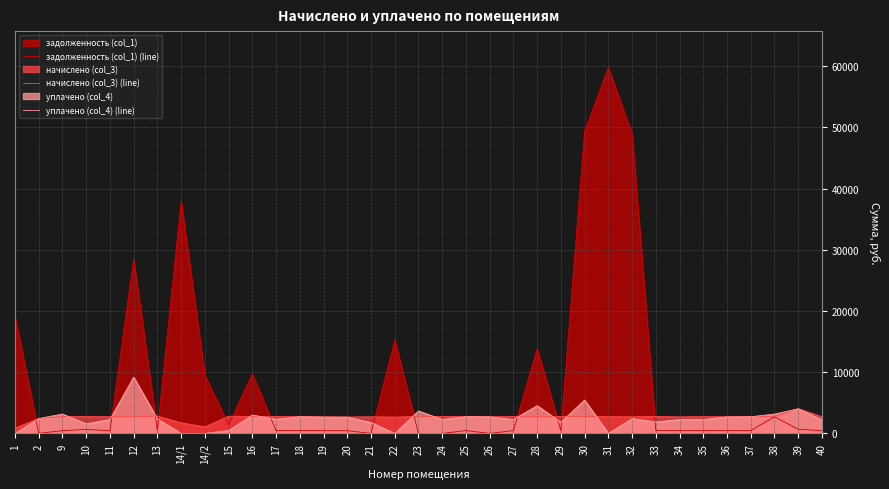

Rank the series by their maximum value, from highest to lowest.

задолженность (col_1) (line), уплачено (col_4) (line), начислено (col_3) (line)